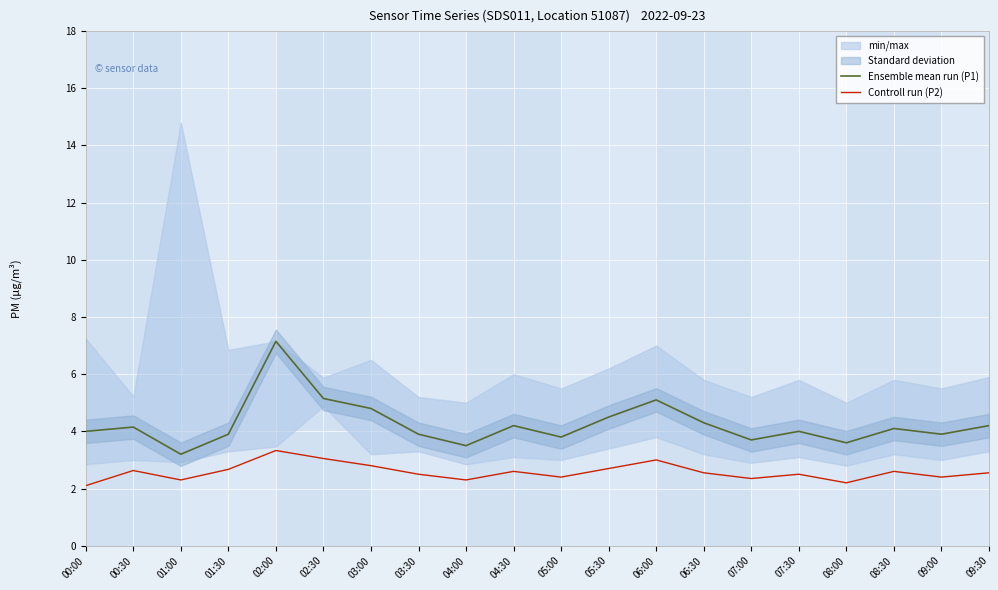

What is the total value across all series at 07:30?

6.5